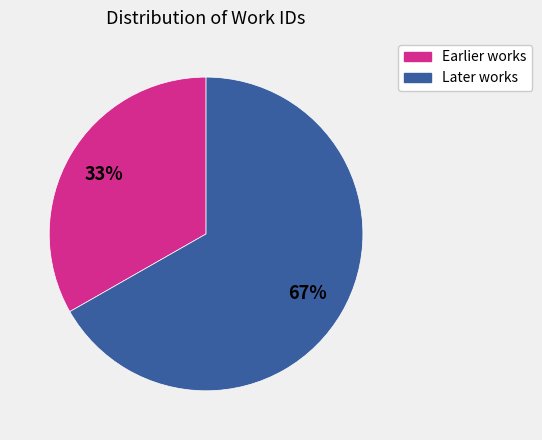

What percentage is the Earlier works slice, to the nearest percent?

33%